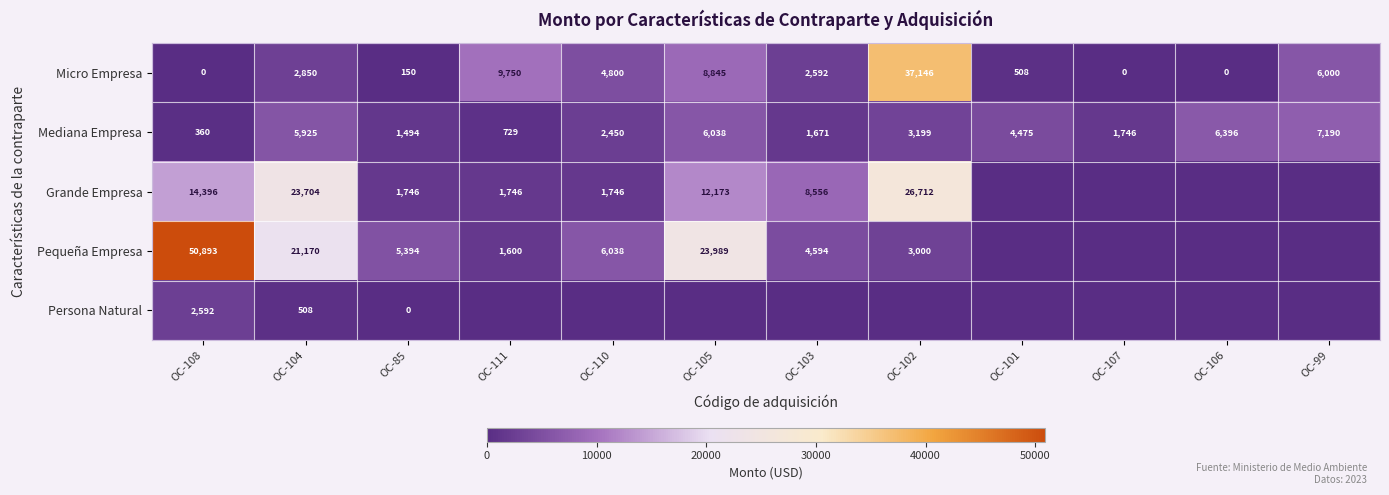

The value of Pequeña Empresa at OC-104 is 21170. True or false?

True